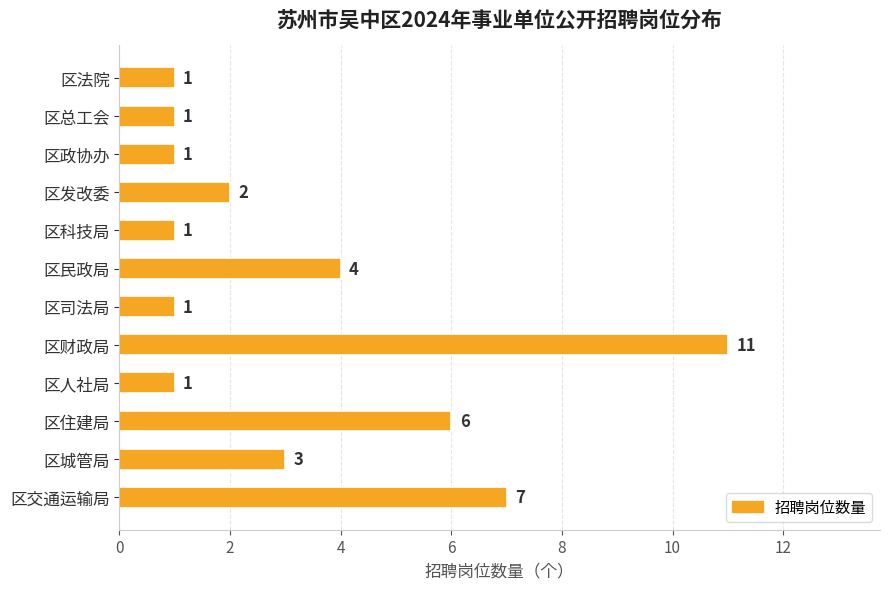

What is the smallest value displayed?

1